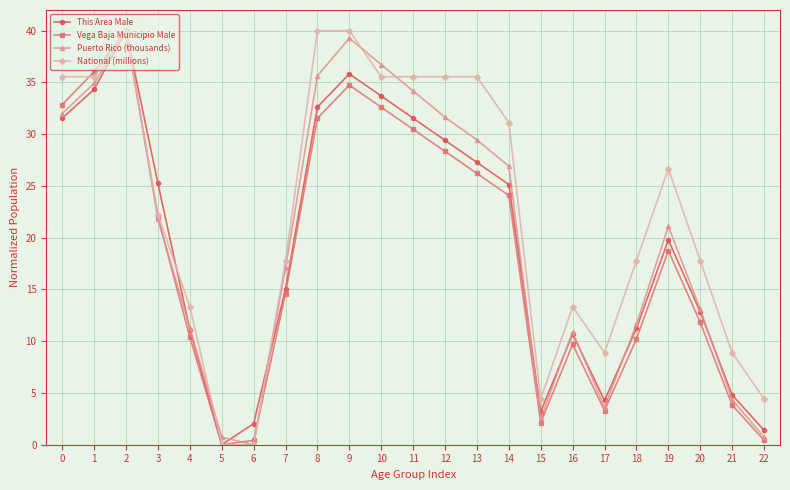

Rank the series by their average value, from highest to lowest.

National (millions), Puerto Rico (thousands), This Area Male, Vega Baja Municipio Male